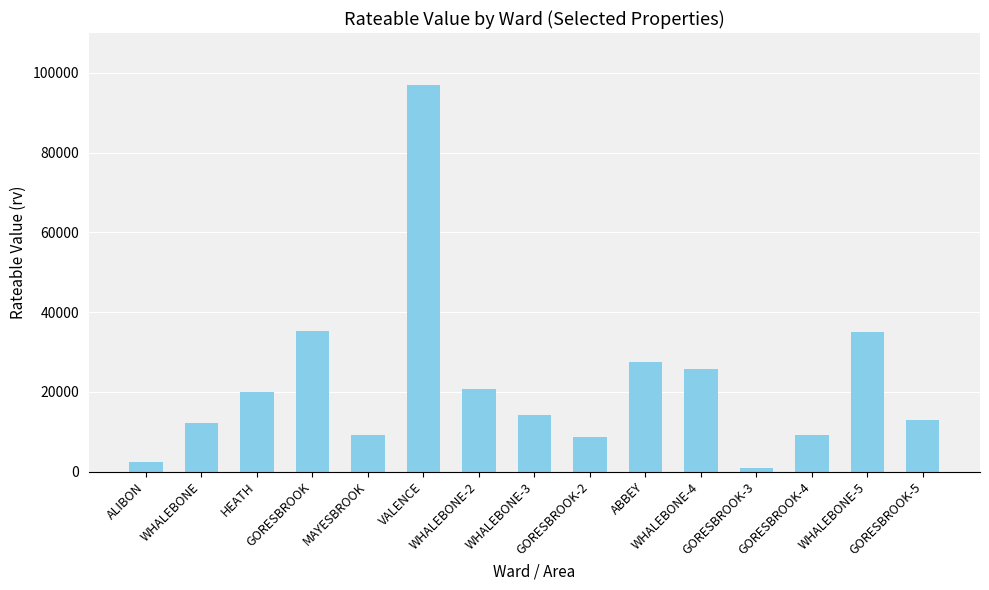

True or false: the data shows 35250 at GORESBROOK.

True